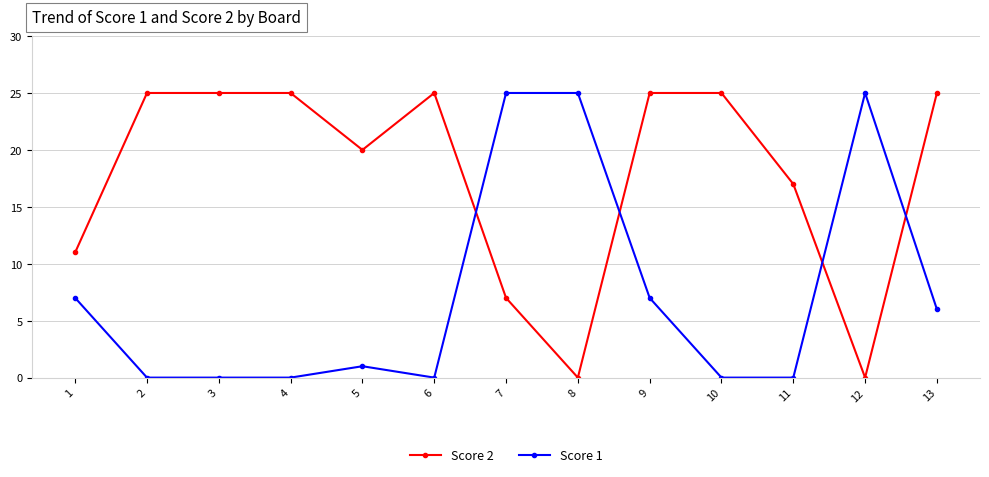

What is the difference between the second highest and second lowest values in the Score 1 series?

25